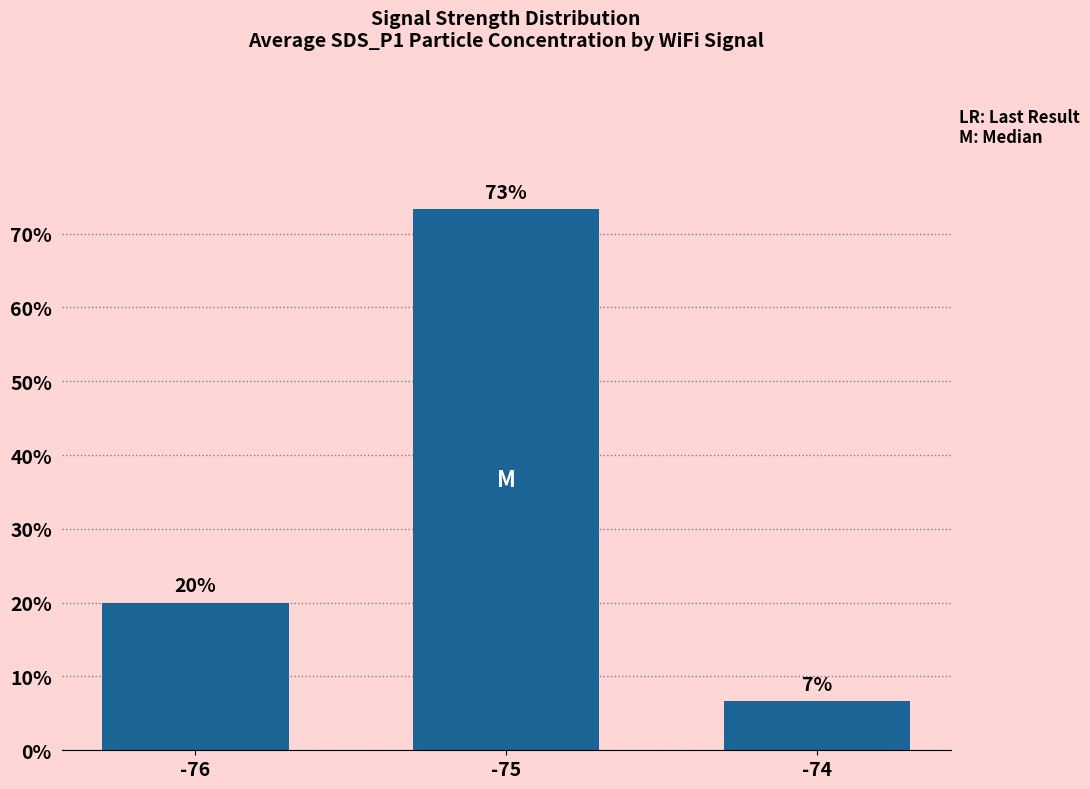

Count the number of categories in the chart.

3